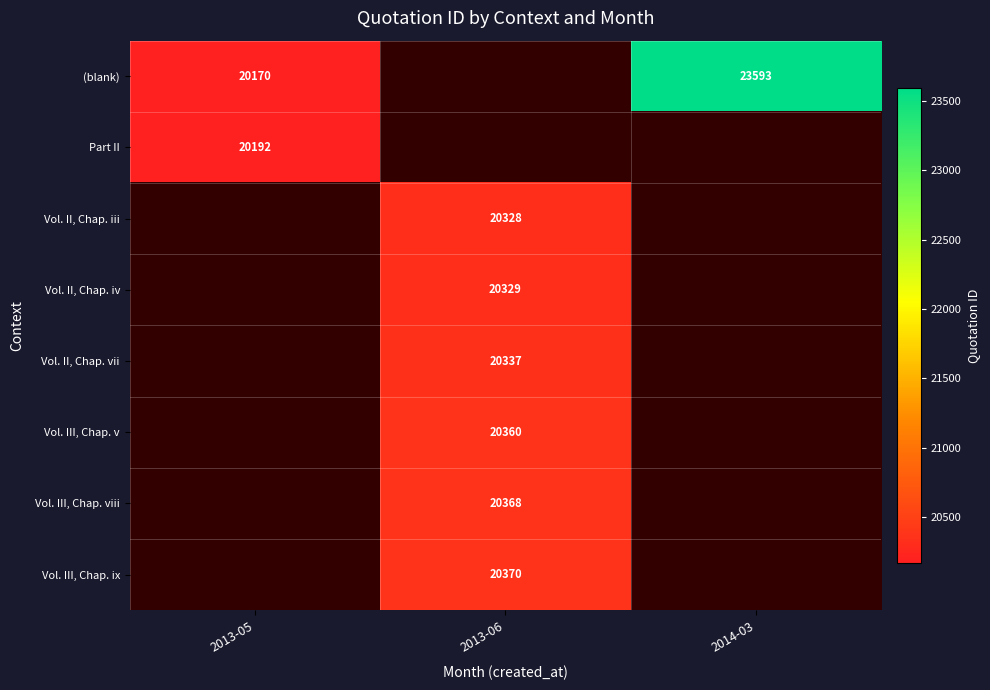

Is it true that (blank) equals 23593 at 2014-03?

True